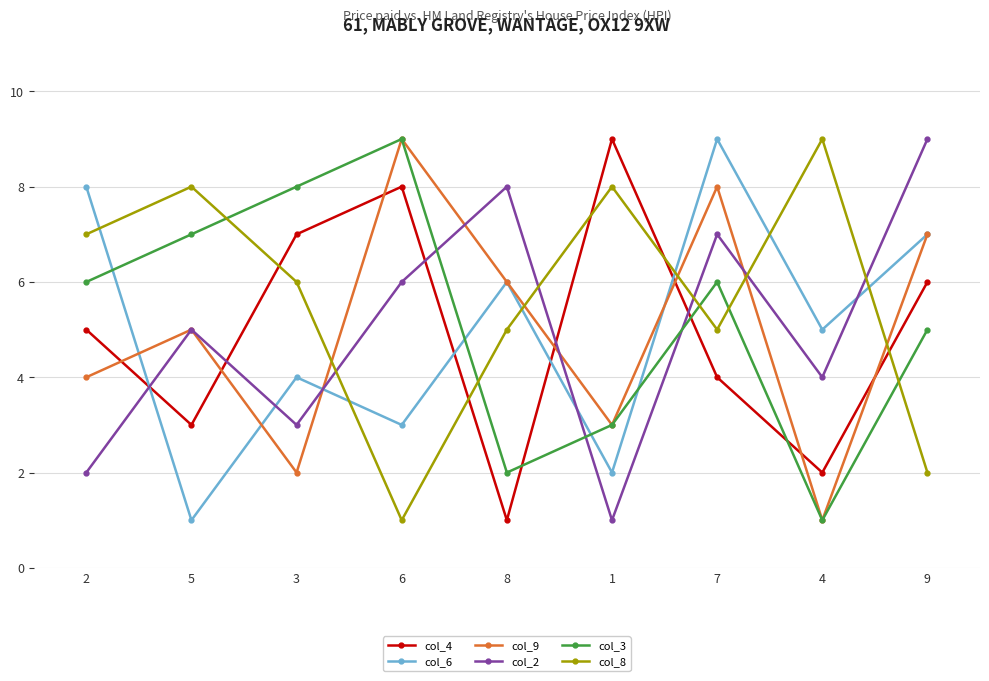

What is the difference between the col_2 values at 8 and 7?

1